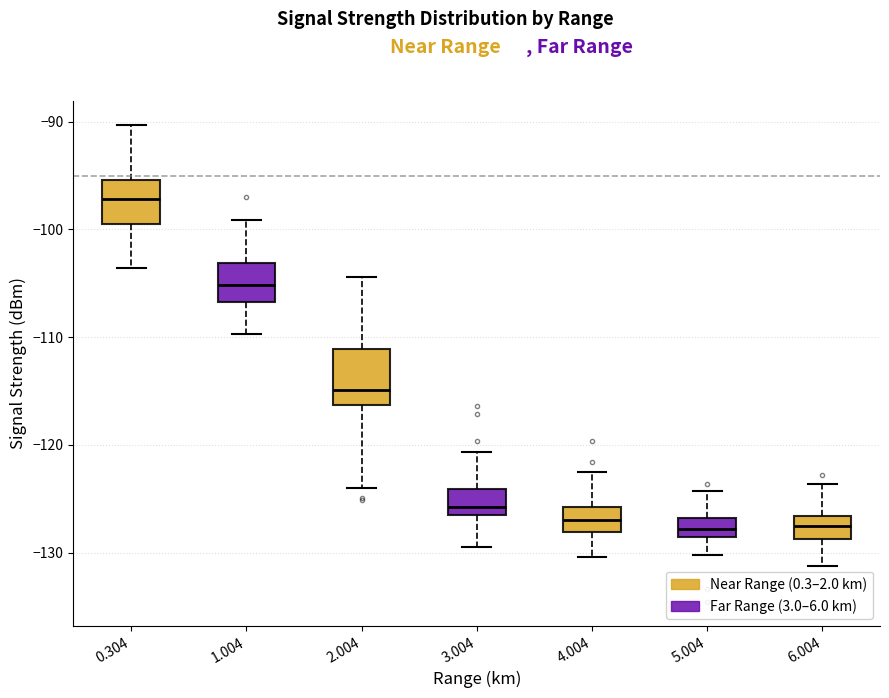

Where is the upper edge of the box at x = 1.004 on the y-axis? The values are not printed on the chart, so give them approximately, as read against the axis.

-103